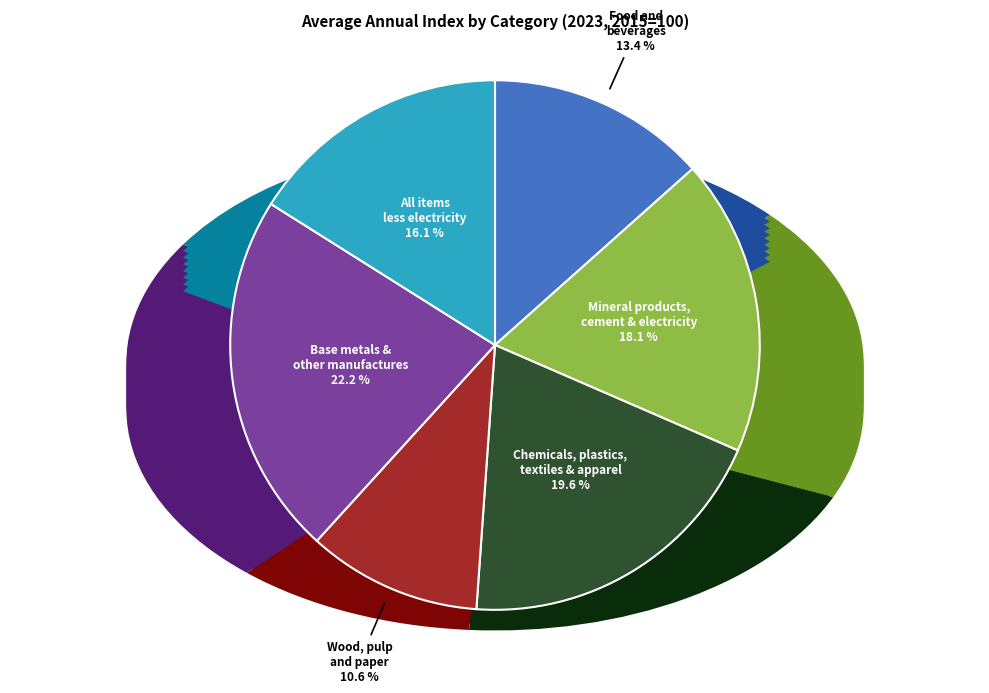

What is the largest slice in the pie chart?

Base metals and other manufactures